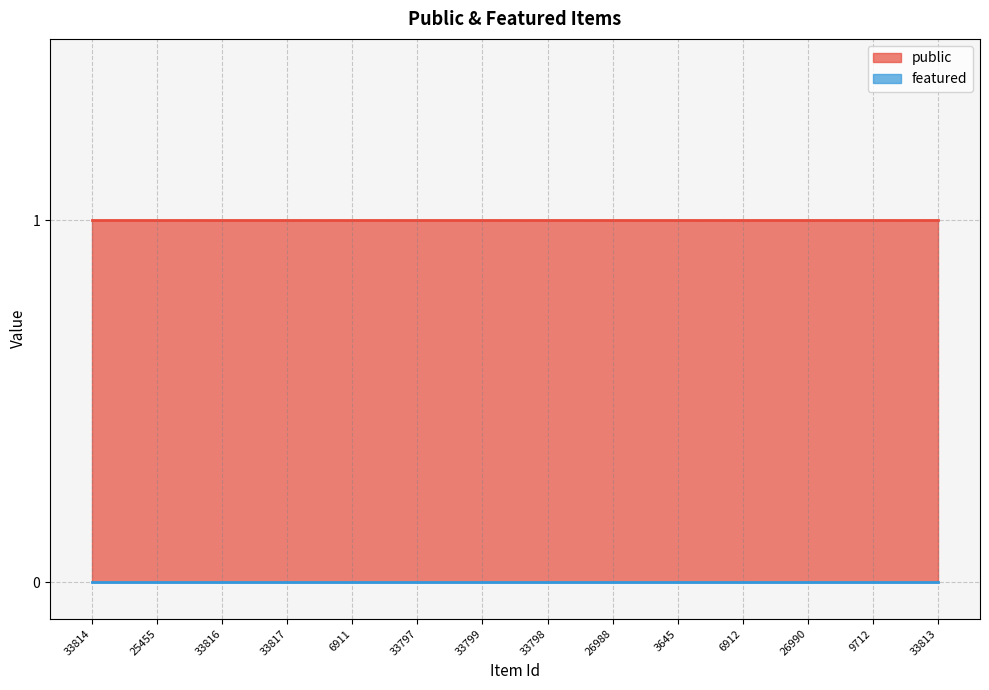

Rank the categories by public value from lowest to highest.

33814, 25455, 33816, 33817, 6911, 33797, 33799, 33798, 26988, 3645, 6912, 26990, 9712, 33813